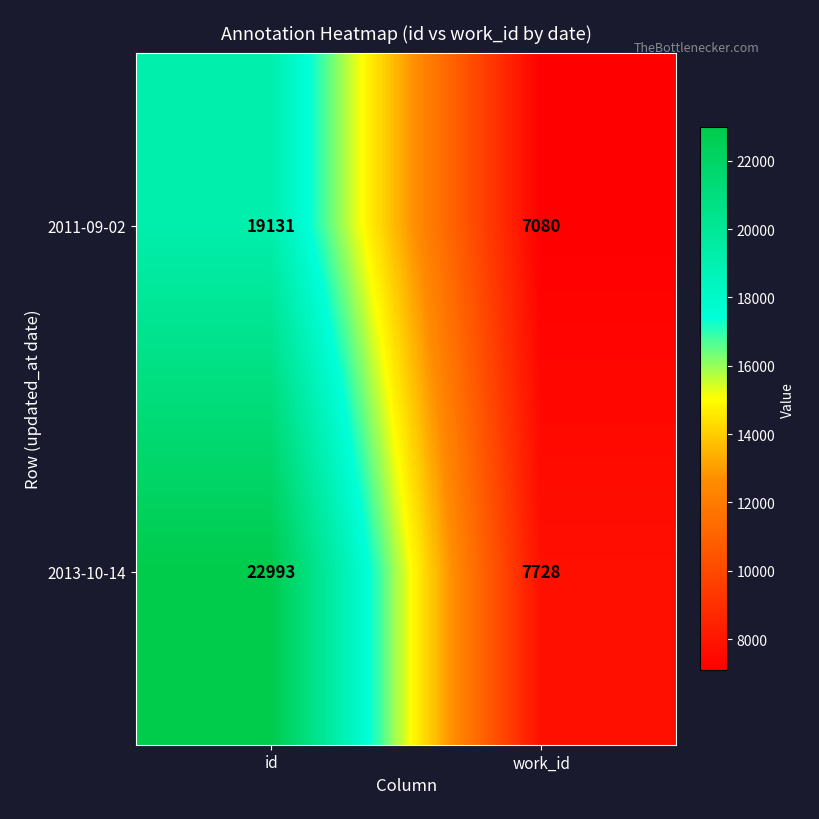

What is the difference between the highest and lowest values at work_id?

648